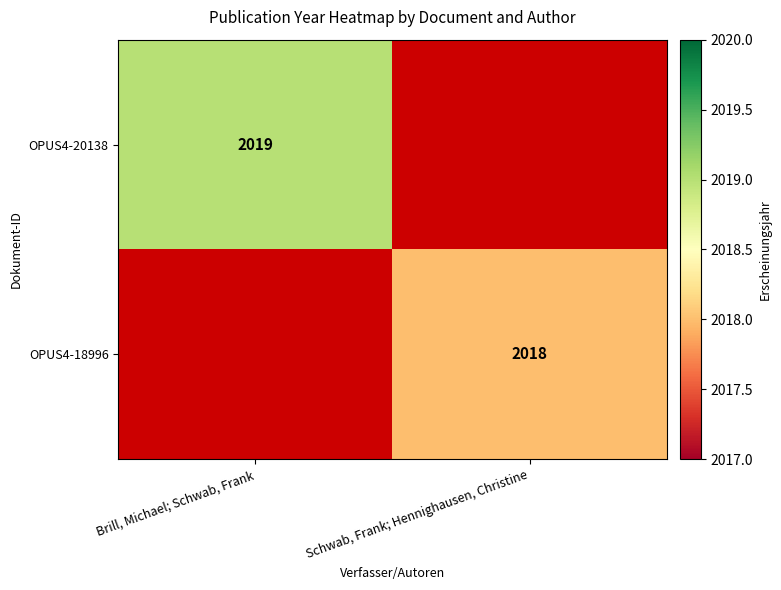

The OPUS4-18996 series shows 2018 at Schwab, Frank; Hennighausen, Christine. True or false?

True